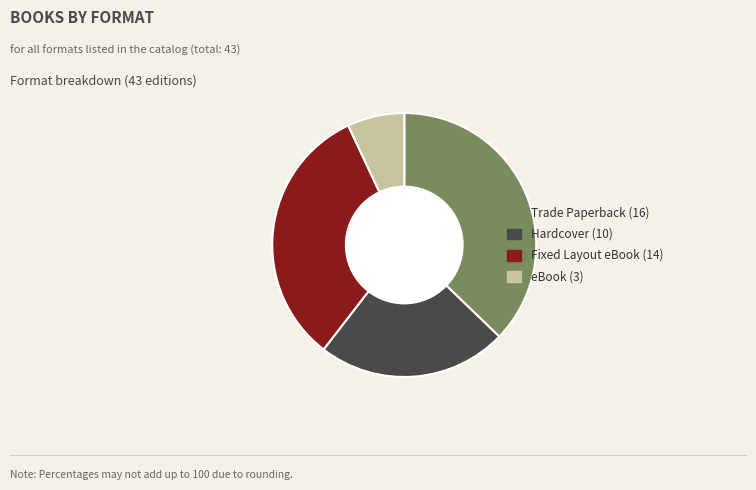

Which slice is the smallest?

eBook